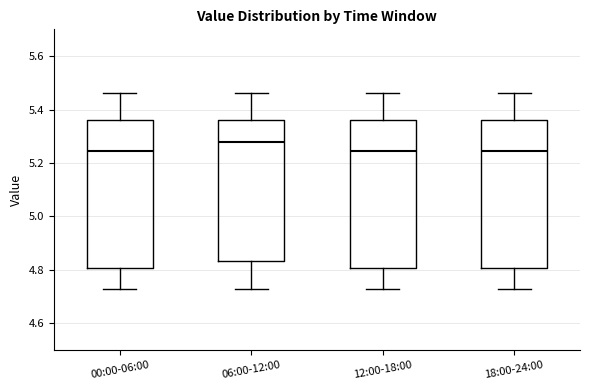

Where is the lower edge of the box for 06:00-12:00 on the y-axis? The values are not printed on the chart, so give them approximately, as read against the axis.

4.84